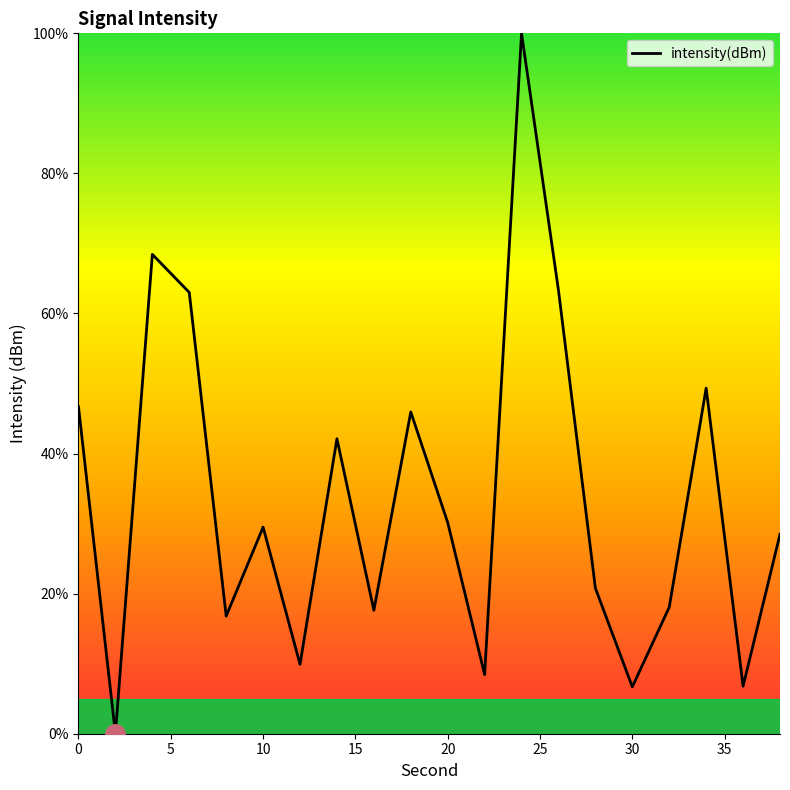

What is the maximum value shown in the chart?

100.0